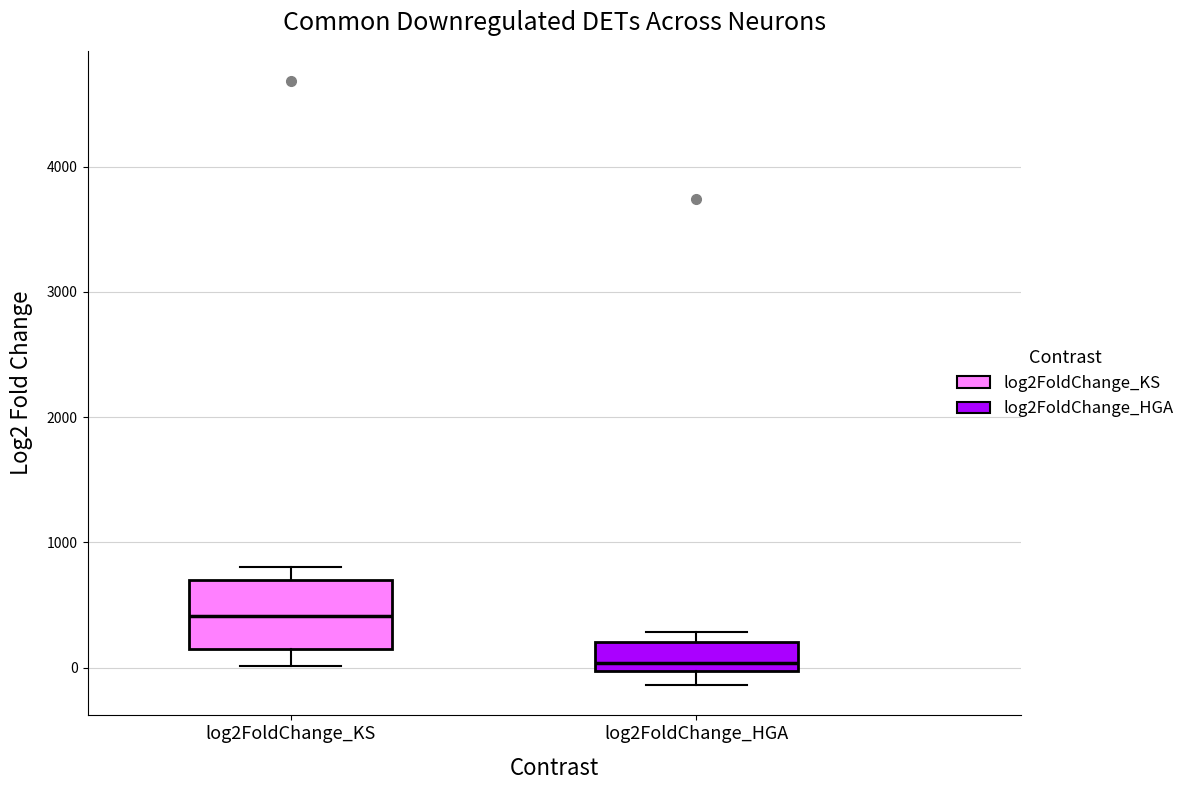

Which box is the tallest, from its lower edge to its upper edge?

log2FoldChange_KS